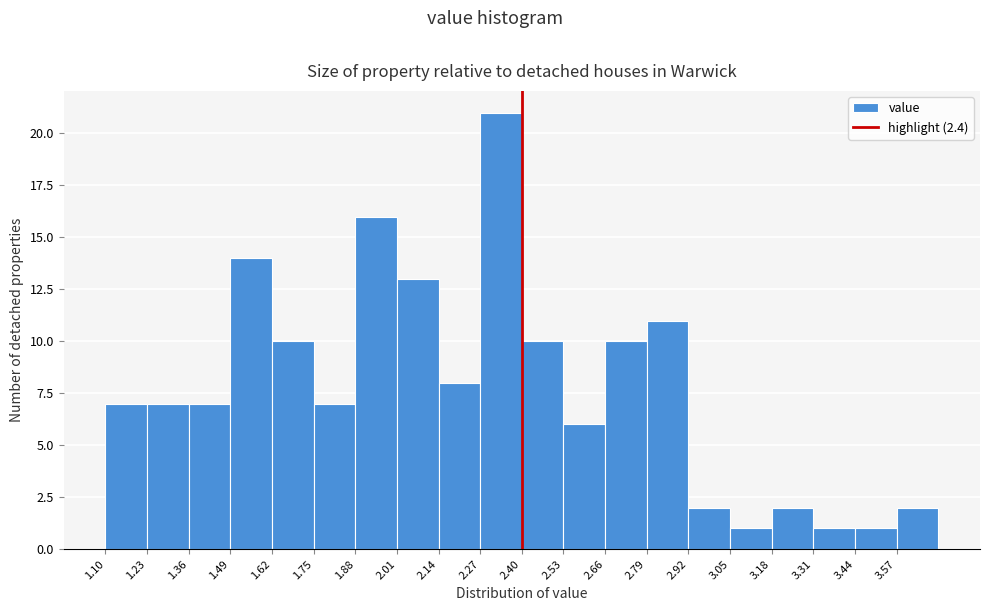

Reading left to right, transcribe this chart: for each bar, give the range it covers on the x-axis and its height. Neither the bar edges nor the heights are printed on the chart, so give them approximately, as read against the axes.

1.10 to 1.23: 7
1.23 to 1.36: 7
1.36 to 1.49: 7
1.49 to 1.62: 14
1.62 to 1.75: 10
1.75 to 1.88: 7
1.88 to 2.01: 16
2.01 to 2.14: 13
2.14 to 2.27: 8
2.27 to 2.40: 21
2.40 to 2.53: 10
2.53 to 2.66: 6
2.66 to 2.79: 10
2.79 to 2.92: 11
2.92 to 3.05: 2
3.05 to 3.18: 1
3.18 to 3.31: 2
3.31 to 3.44: 1
3.44 to 3.57: 1
3.57 to 3.70: 2